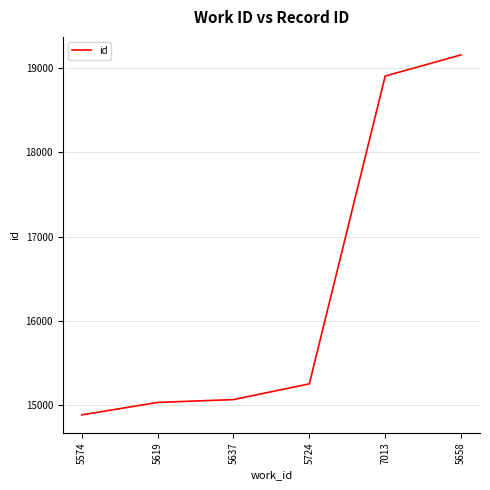

What position from the right is 5637?

4